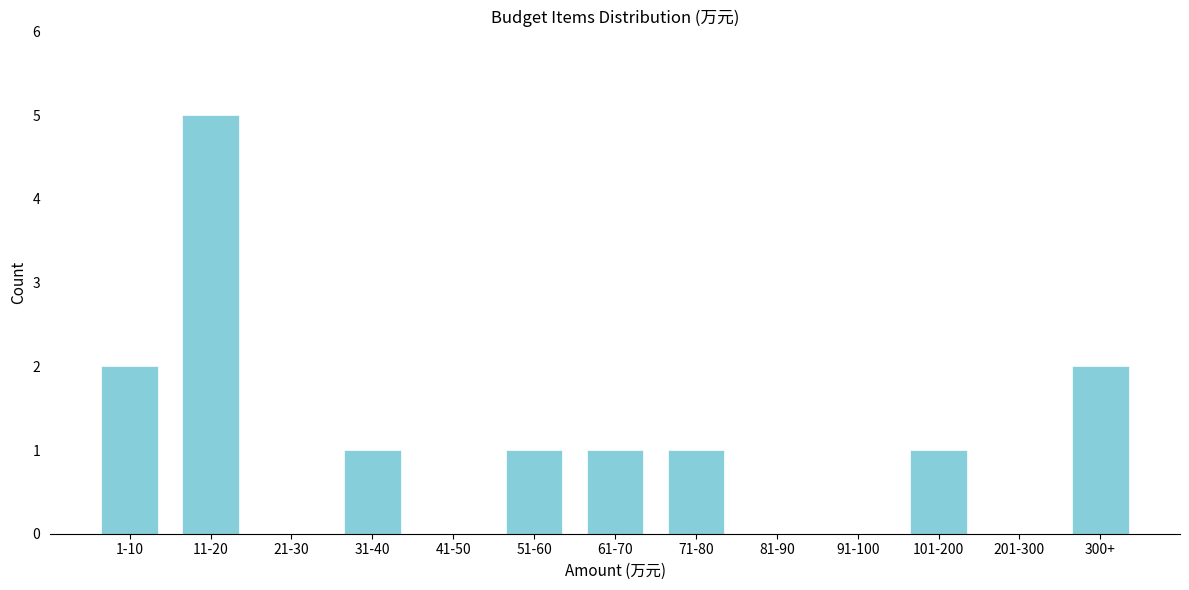

Reading left to right, transcribe all the data shown in this chart.

1-10=2	11-20=5	21-30=0	31-40=1	41-50=0	51-60=1	61-70=1	71-80=1	81-90=0	91-100=0	101-200=1	201-300=0	300+=2